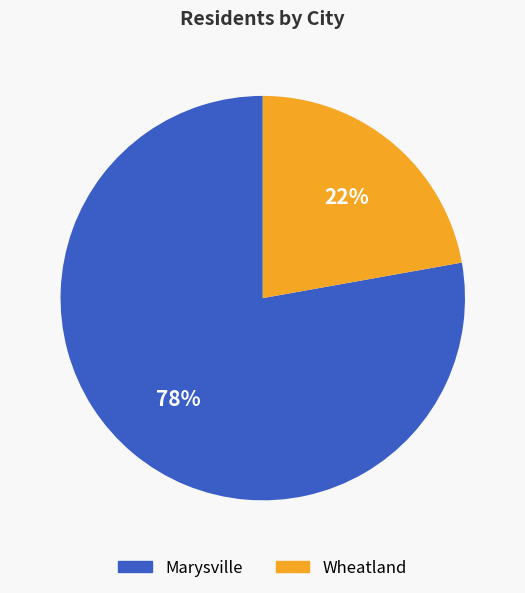

To the nearest percent, what percentage of the pie is Wheatland?

22%